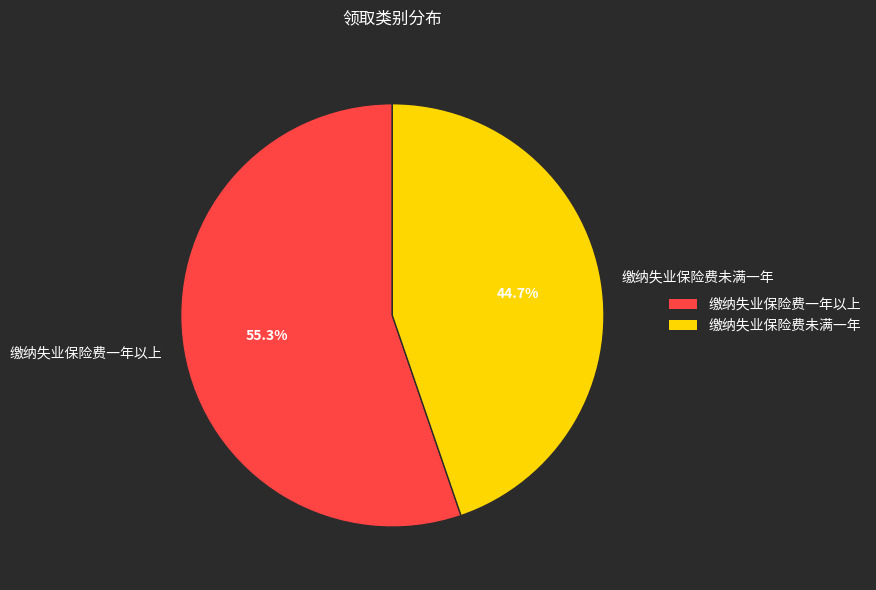

How many segments does this pie chart have?

2